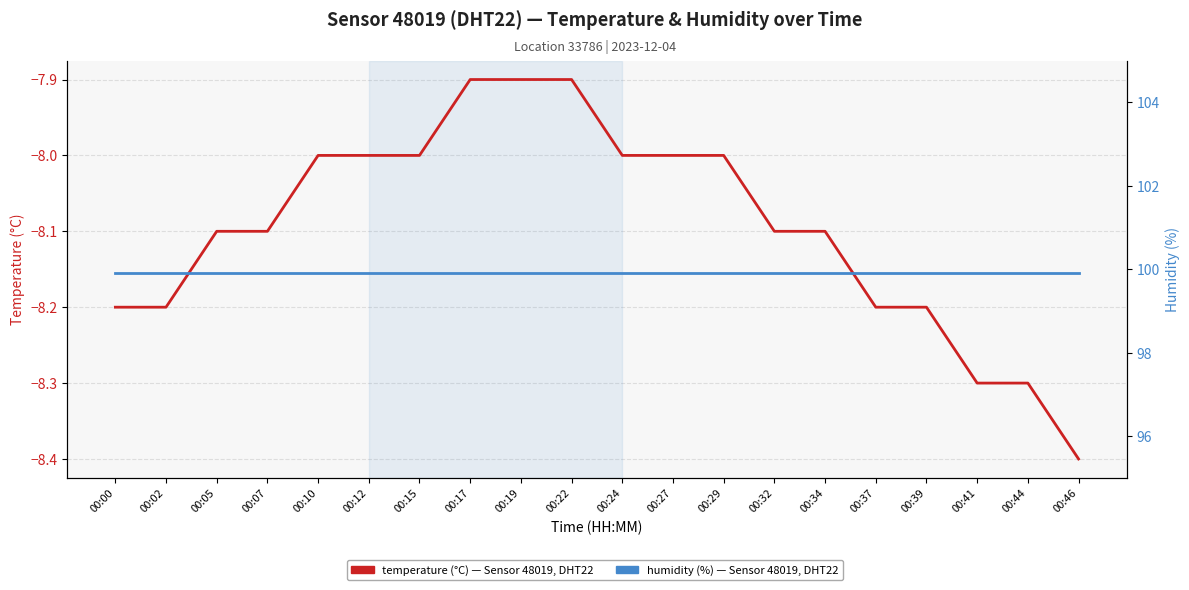

What is the value of the humidity (%) point at the 17th from the left?

99.9